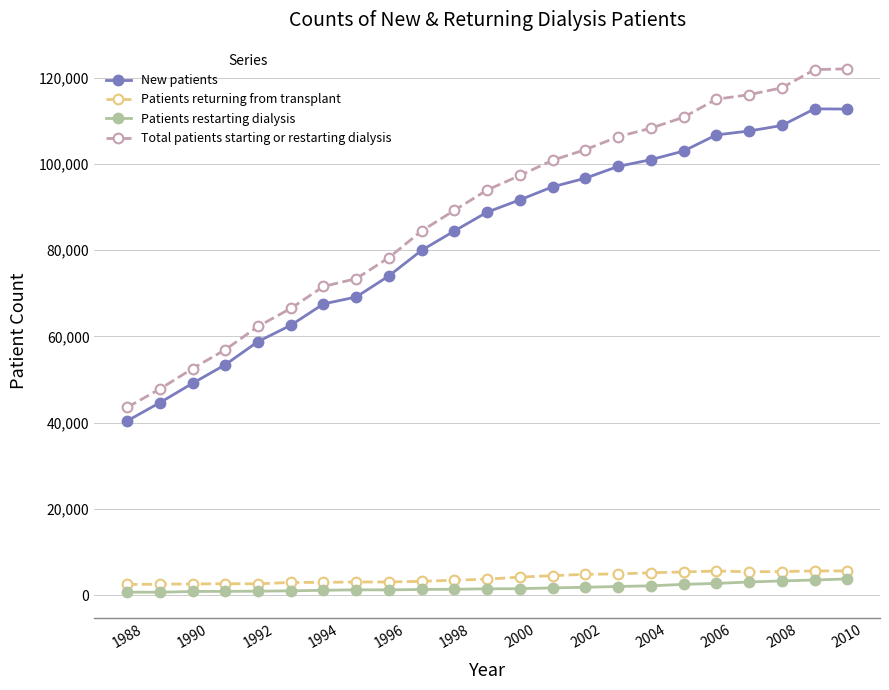

Which series has the widest spread of values?

Total patients starting or restarting dialysis